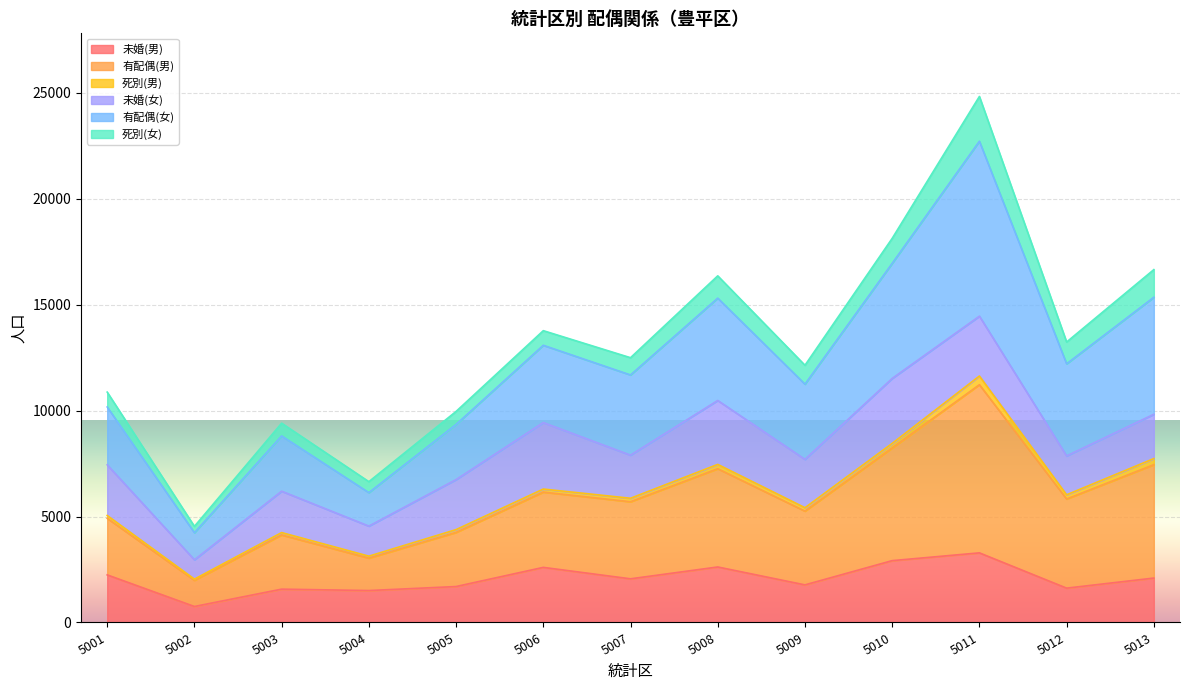

Where does the 有配偶(女) series first go above 12493?

5006